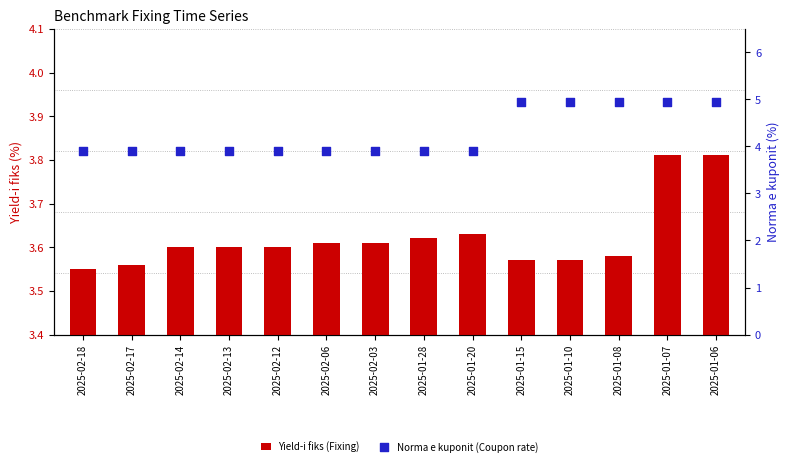

Which series reaches the maximum Y coordinate?

Norma e kuponit (Coupon rate)